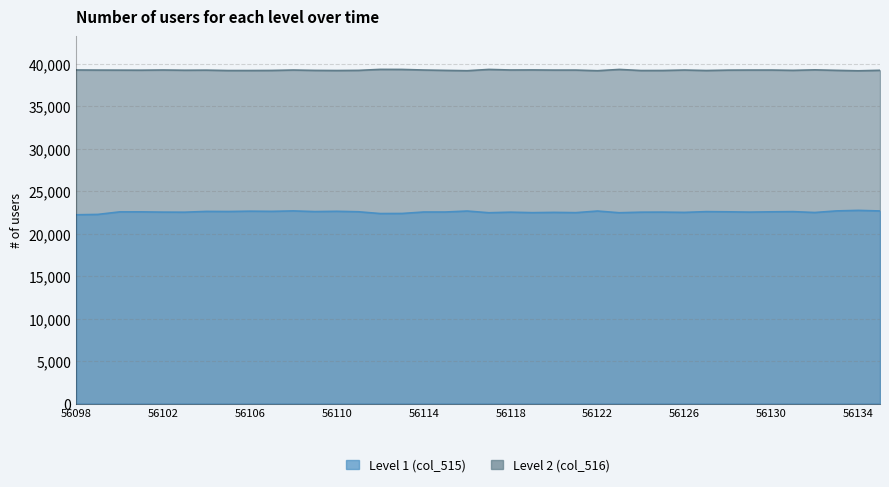

Rank the series by their maximum value, from lowest to highest.

col_515, col_516